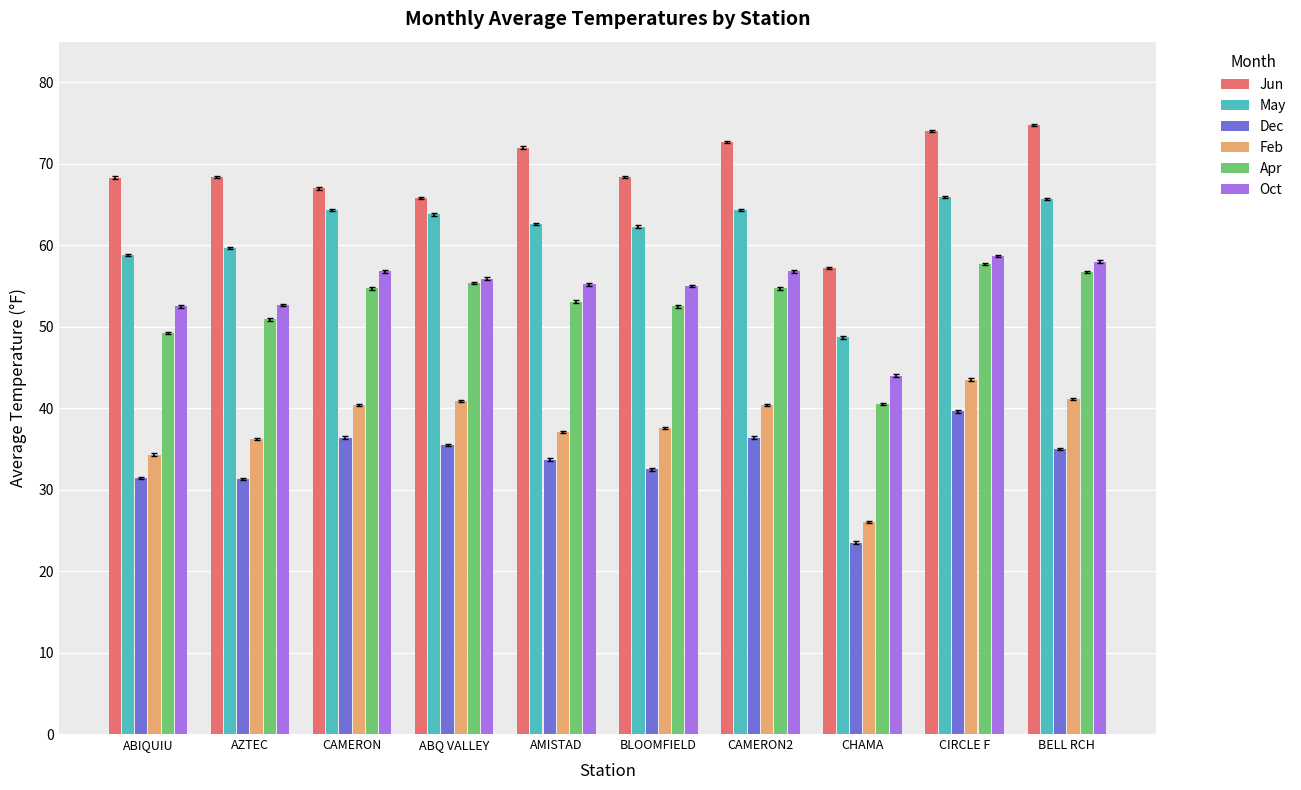

Is the value of Feb at ABIQUIU greater than the value of Apr at AZTEC?

No